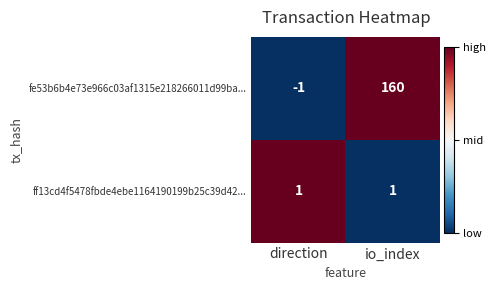

Where is fe53b6b4e73e966c03af1315e218266011d99ba... nearest to the value 79?

direction